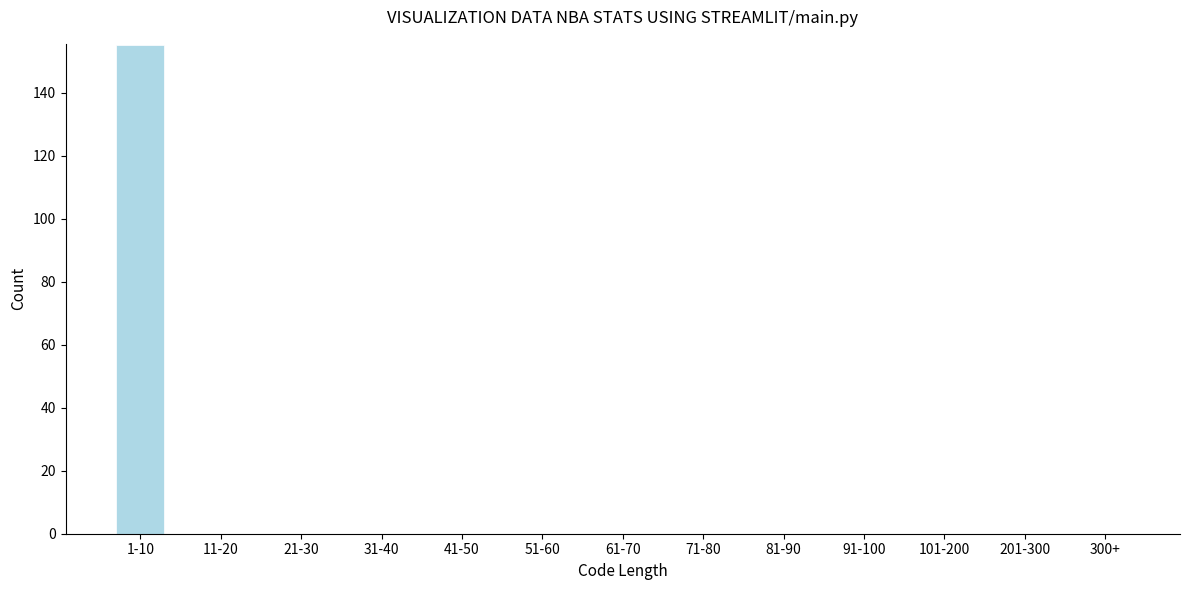

Reading left to right, transcribe all the data shown in this chart.

1-10=155	11-20=0	21-30=0	31-40=0	41-50=0	51-60=0	61-70=0	71-80=0	81-90=0	91-100=0	101-200=0	201-300=0	300+=0